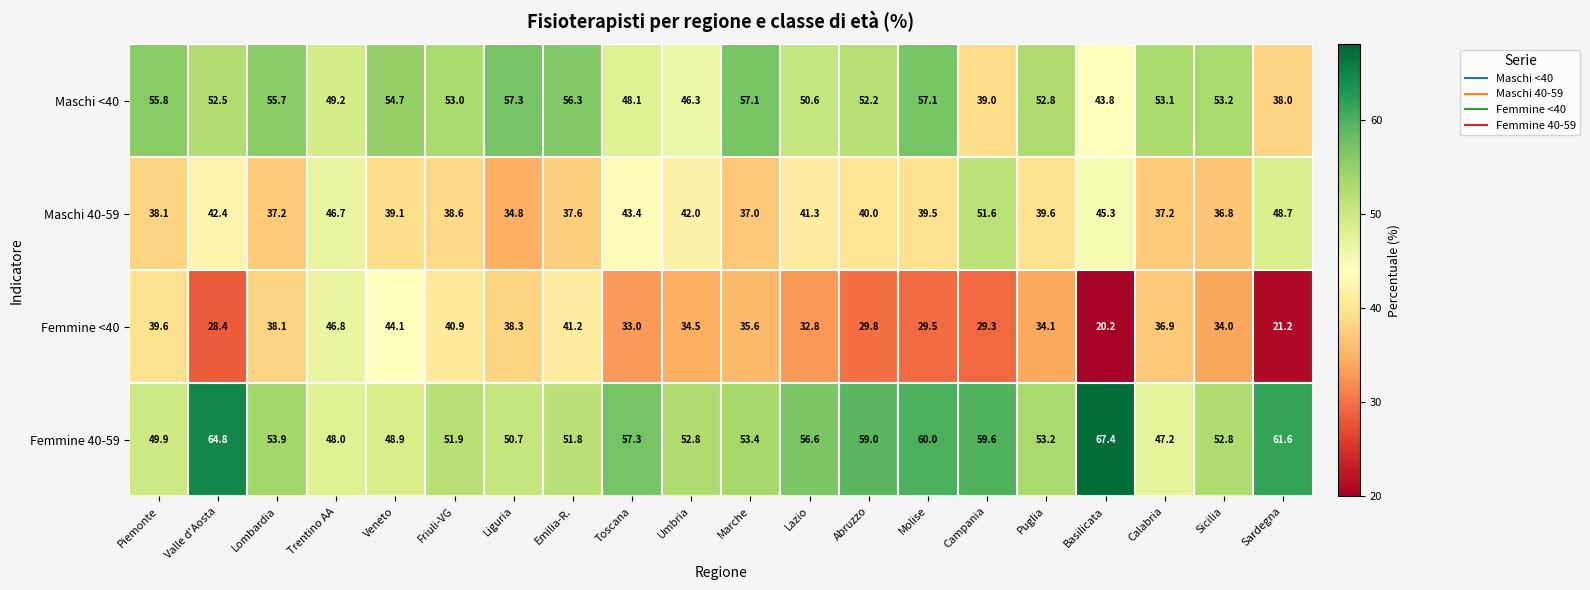

List the series in order of their peak value, highest first.

Femmine 40-59, Maschi <40, Maschi 40-59, Femmine <40